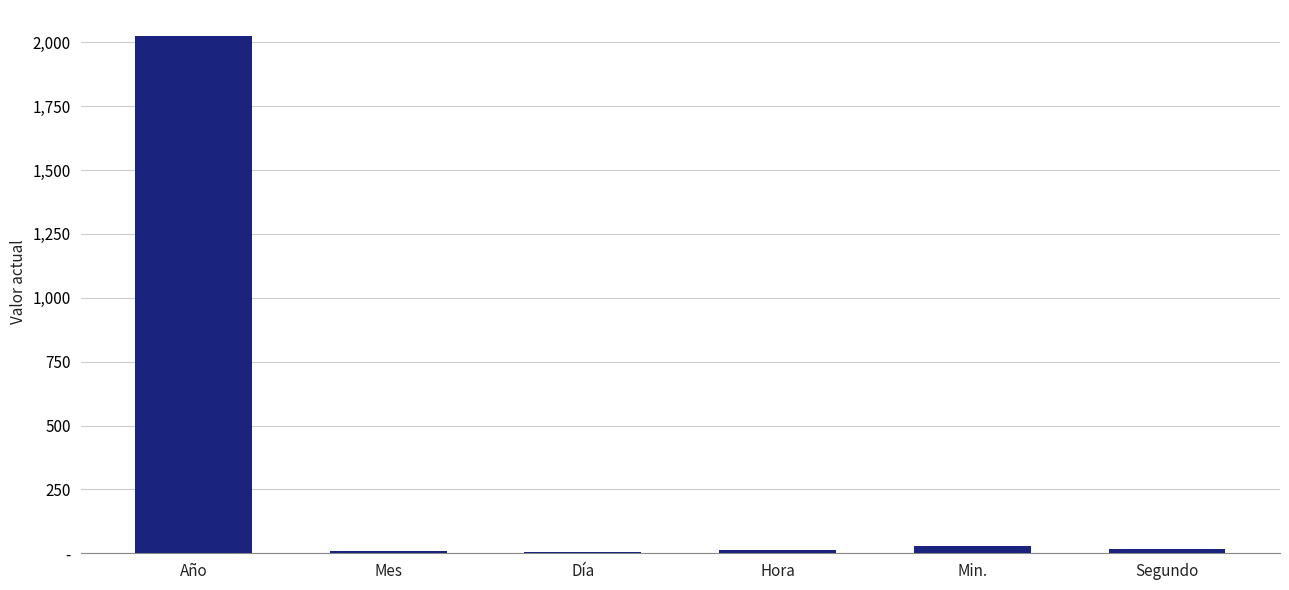

The value at Año is 605. True or false?

False